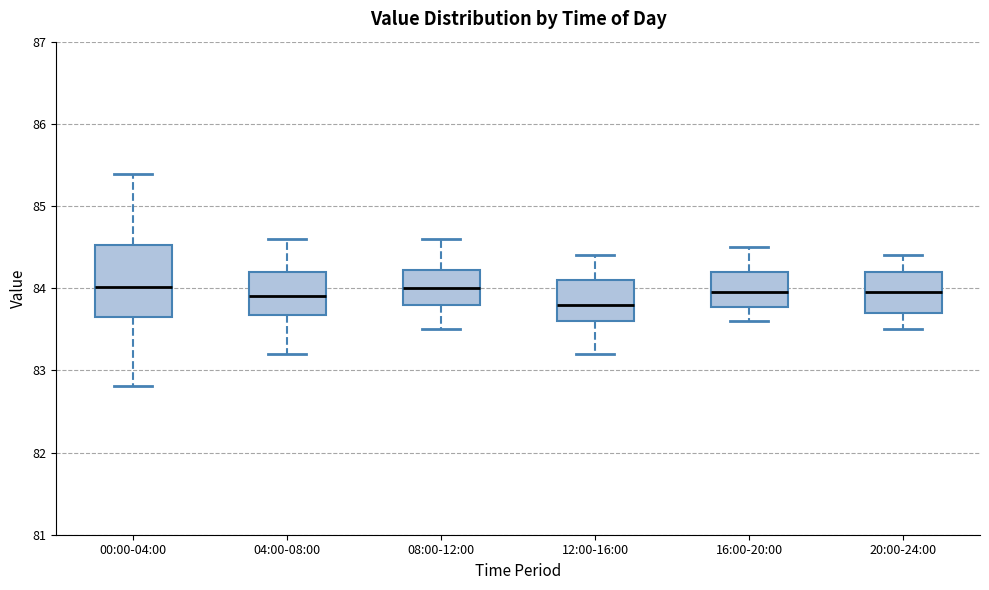

Reading left to right, transcribe this box plot: for each box, give where its median line is, the range the box spans, and where its two whiskers end, as read against the y-axis. The values are not printed on the chart, so give them approximately, as read against the axis.

00:00-04:00: median 84.0, box 83.7 to 84.5, whiskers 82.8 to 85.4
04:00-08:00: median 83.9, box 83.7 to 84.2, whiskers 83.2 to 84.6
08:00-12:00: median 84.0, box 83.8 to 84.2, whiskers 83.5 to 84.6
12:00-16:00: median 83.8, box 83.6 to 84.1, whiskers 83.2 to 84.4
16:00-20:00: median 84.0, box 83.8 to 84.2, whiskers 83.6 to 84.5
20:00-24:00: median 84.0, box 83.7 to 84.2, whiskers 83.5 to 84.4